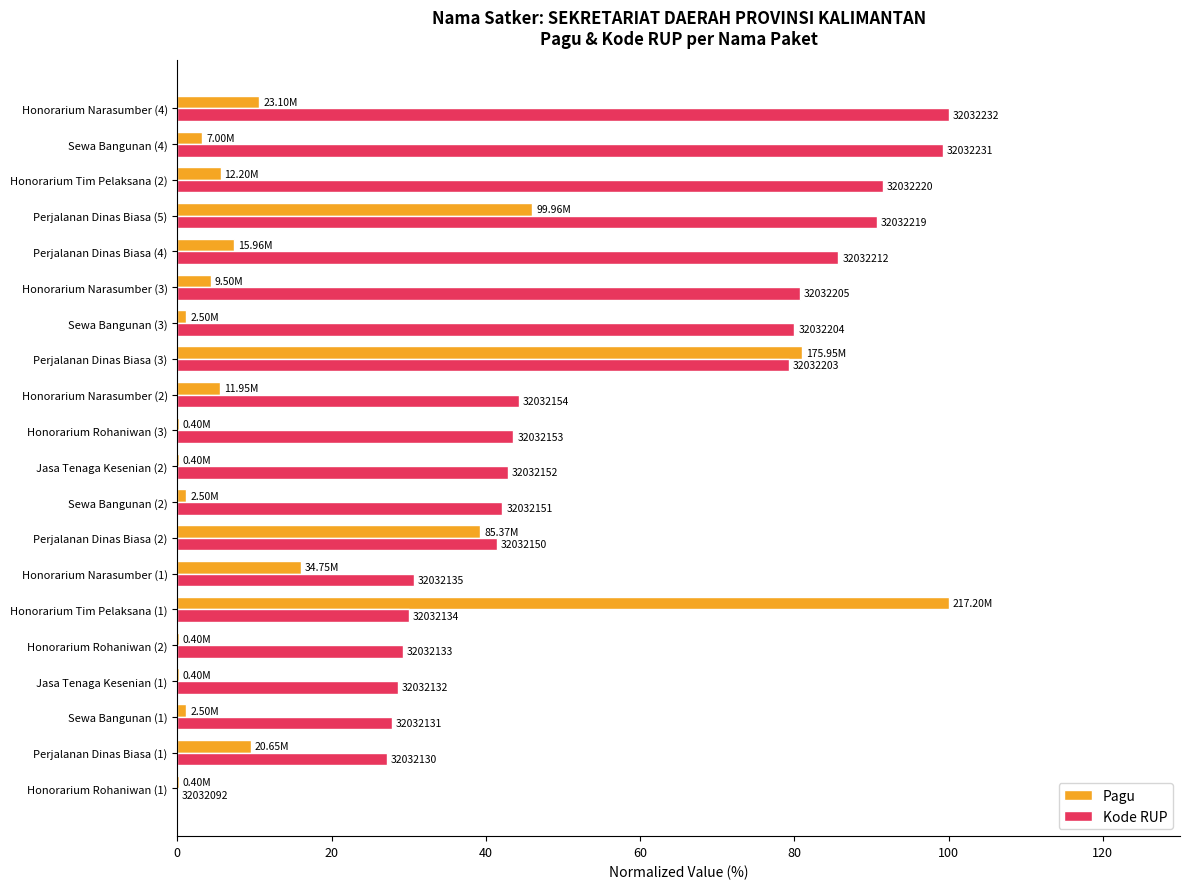

What are all the series names shown in the legend?

Pagu, Kode RUP